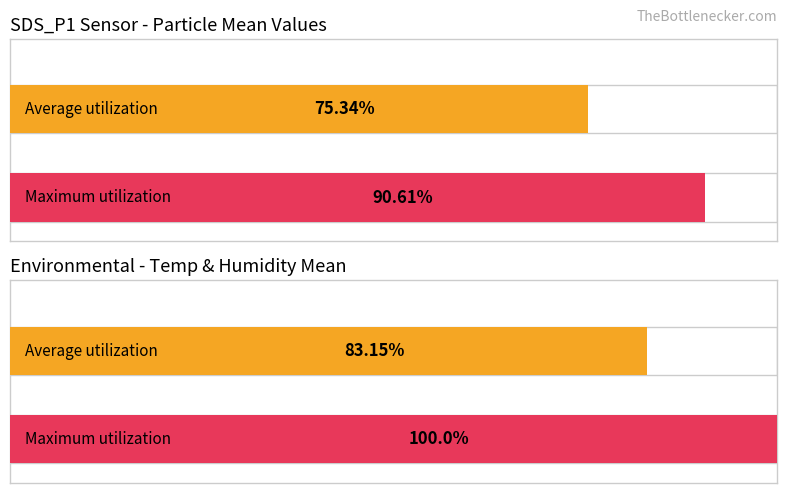

What are all the series names shown in the legend?

Average utilization, Maximum utilization